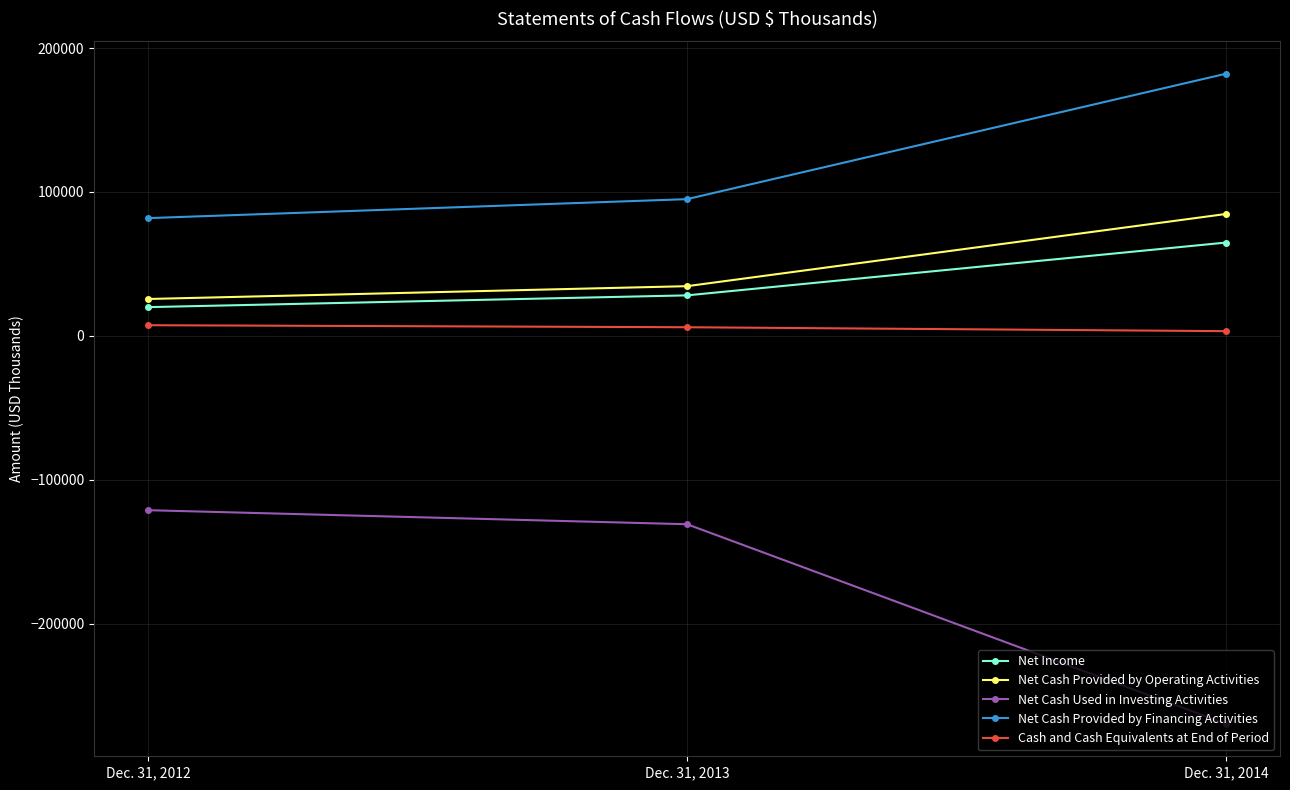

The value of Cash and Cash Equivalents at End of Period at Dec. 31, 2013 is 5976. True or false?

True